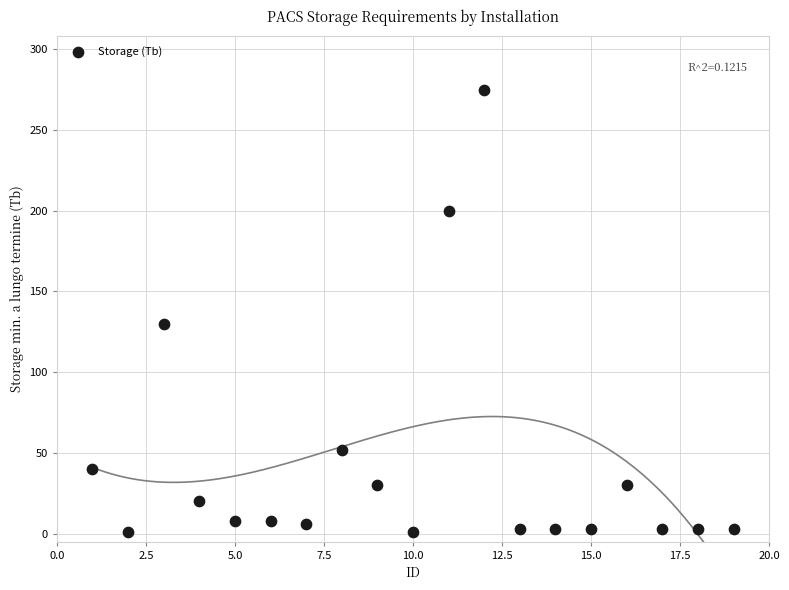

What is the range of Y values (max minus min)?

274